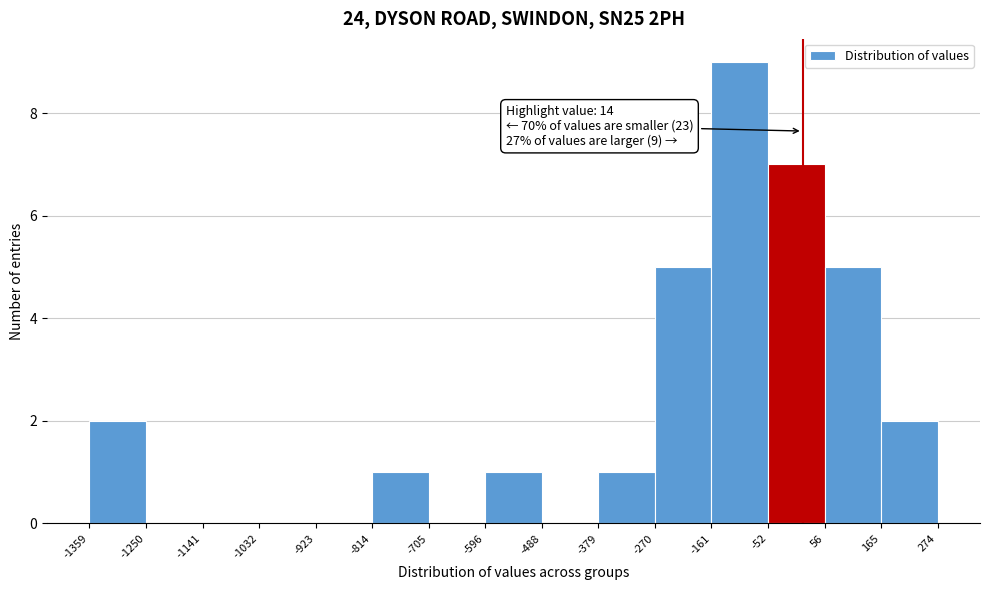

Which range on the x-axis has the tallest bar?

-161 to -52